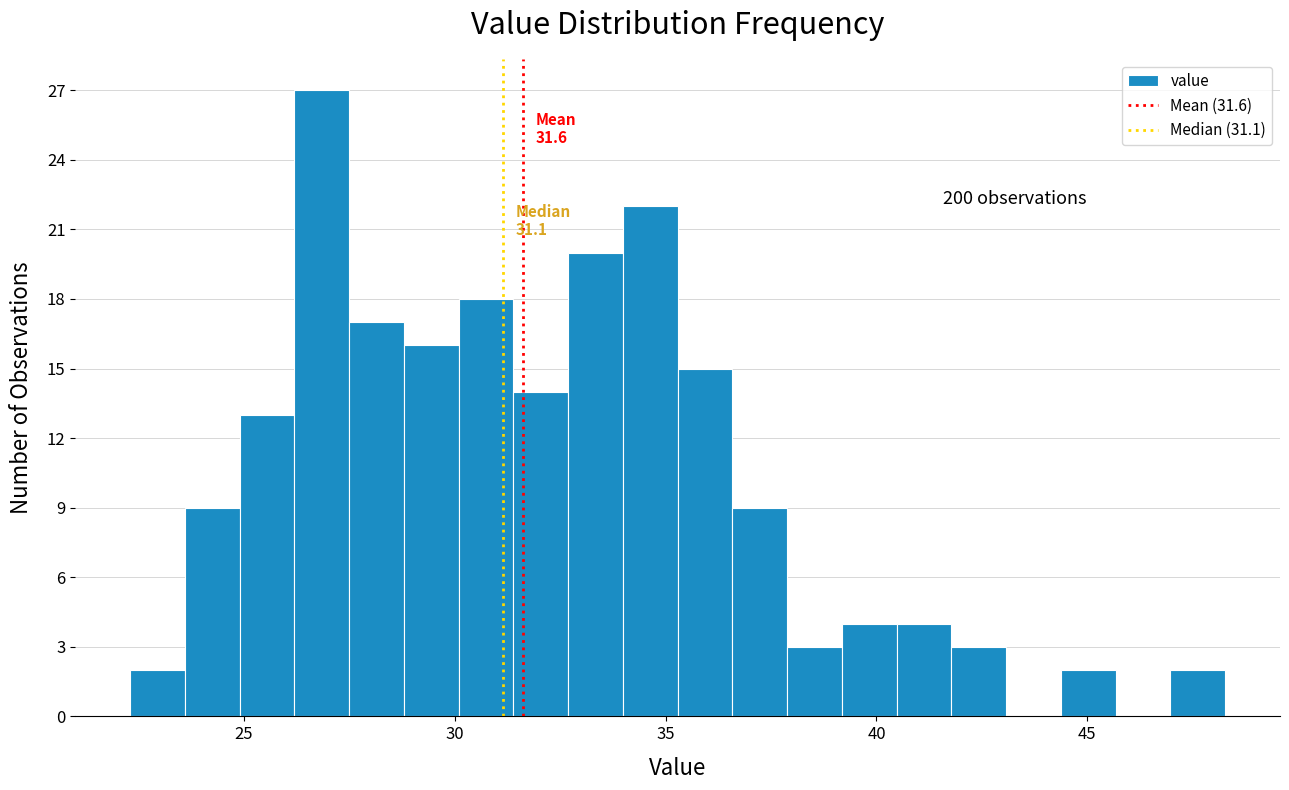

Read against the x-axis, roughly where is the centre of the tallest bar?

27.0